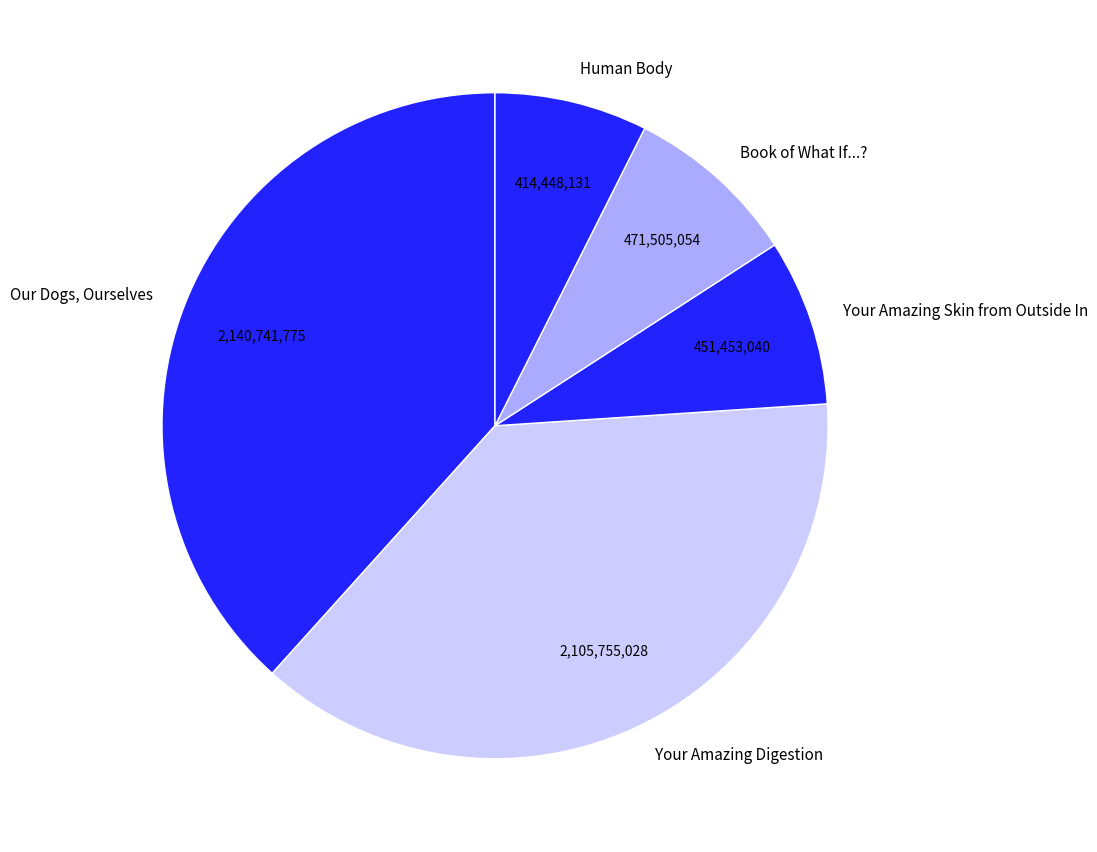

Does Your Amazing Digestion represent more than half of the total?

No